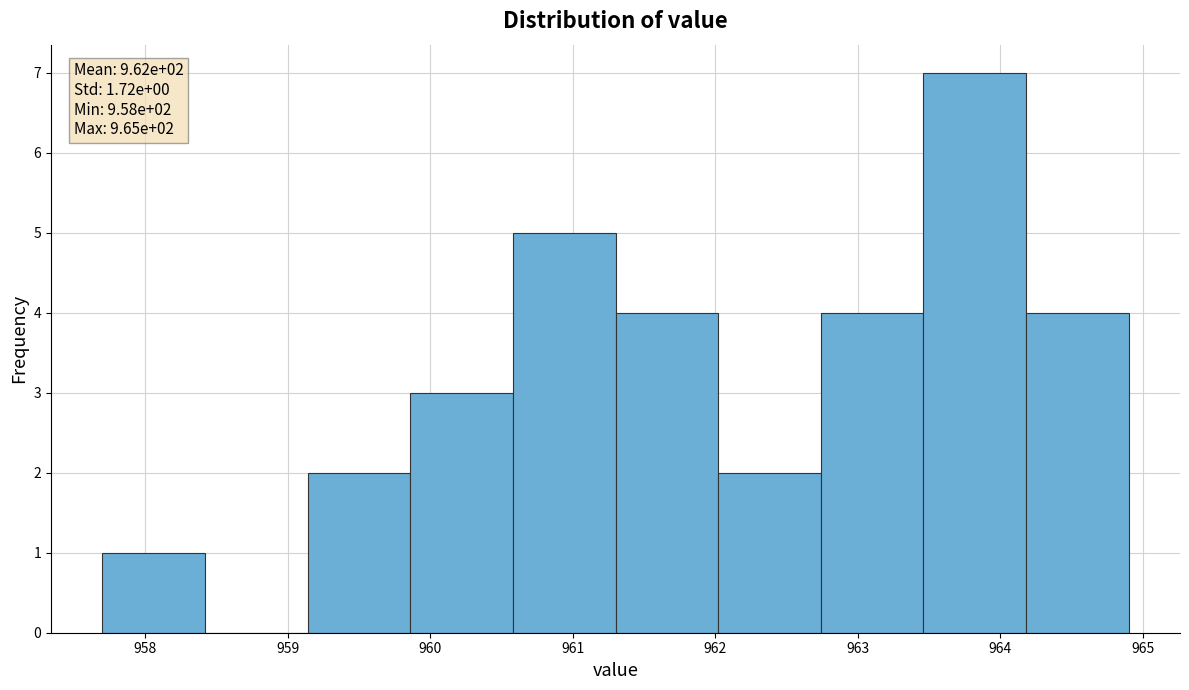

Which range on the x-axis has the tallest bar?

963.46 to 964.18